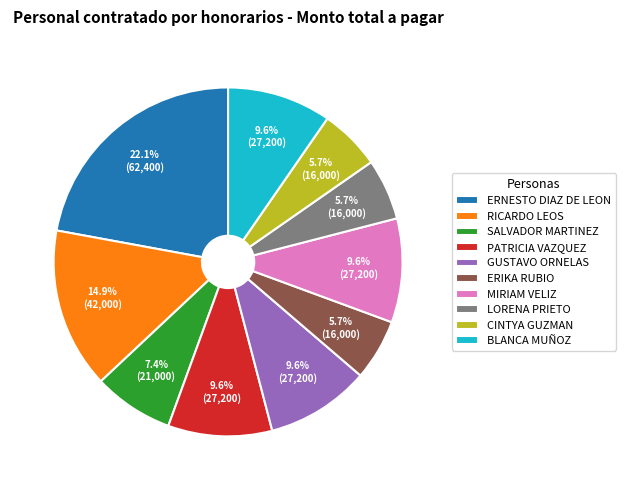

Is BLANCA MUÑOZ the majority of the pie?

No